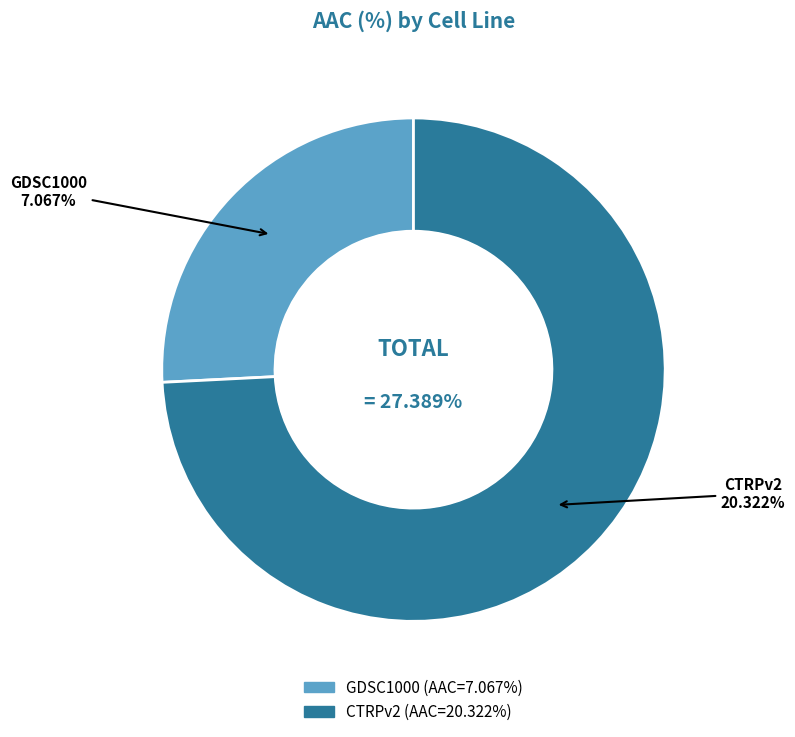

How many segments does this pie chart have?

2